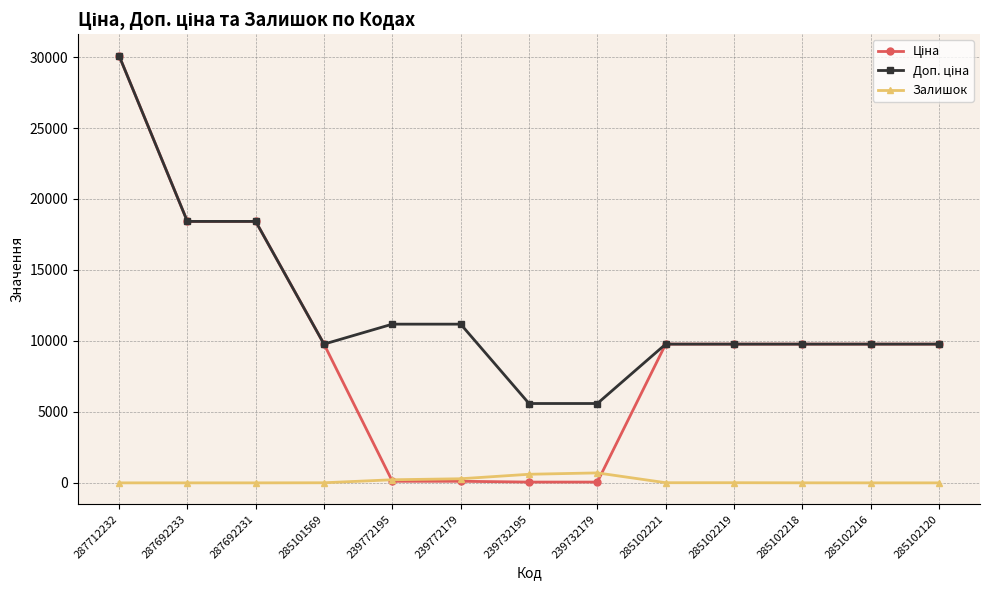

What is the label of the 11th point from the left?

285102218